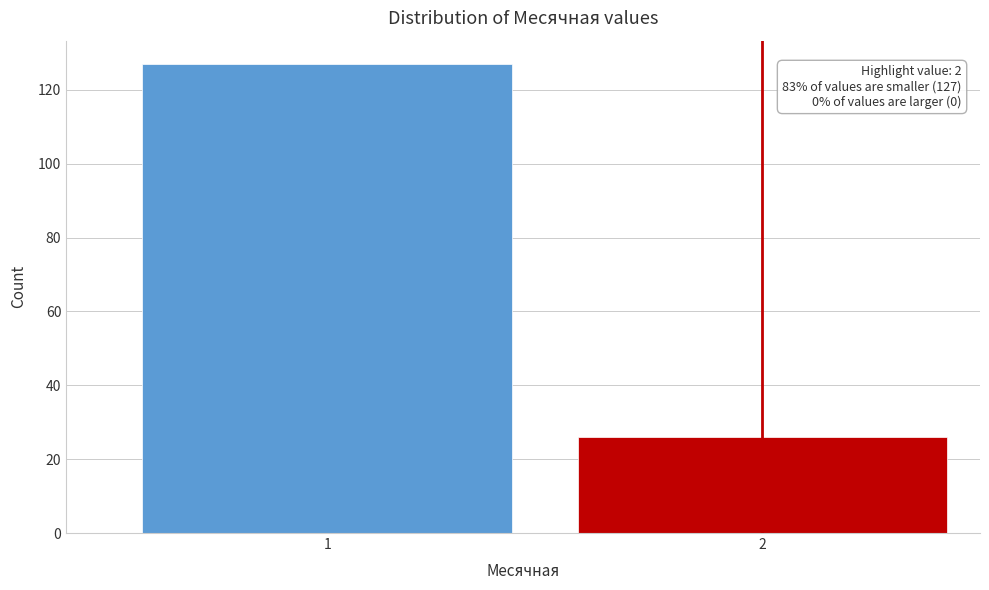

Reading left to right, extract all data points from this chart.

1=127	2=26